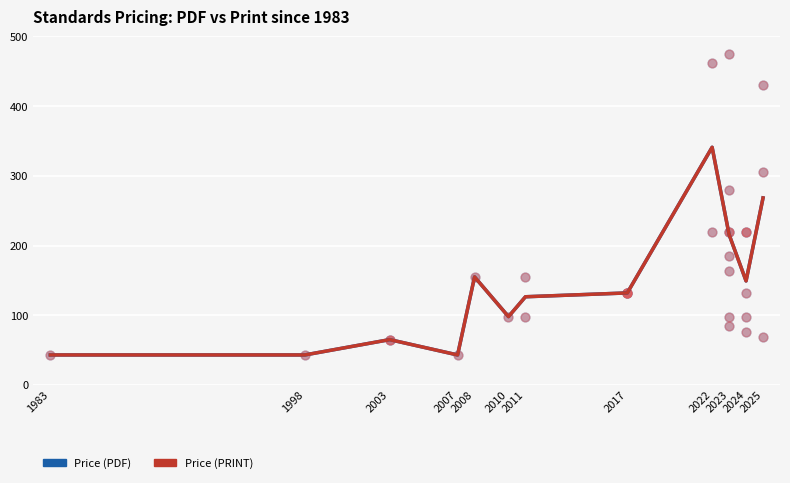

What are all the series names shown in the legend?

Price (PDF), Price (PRINT)